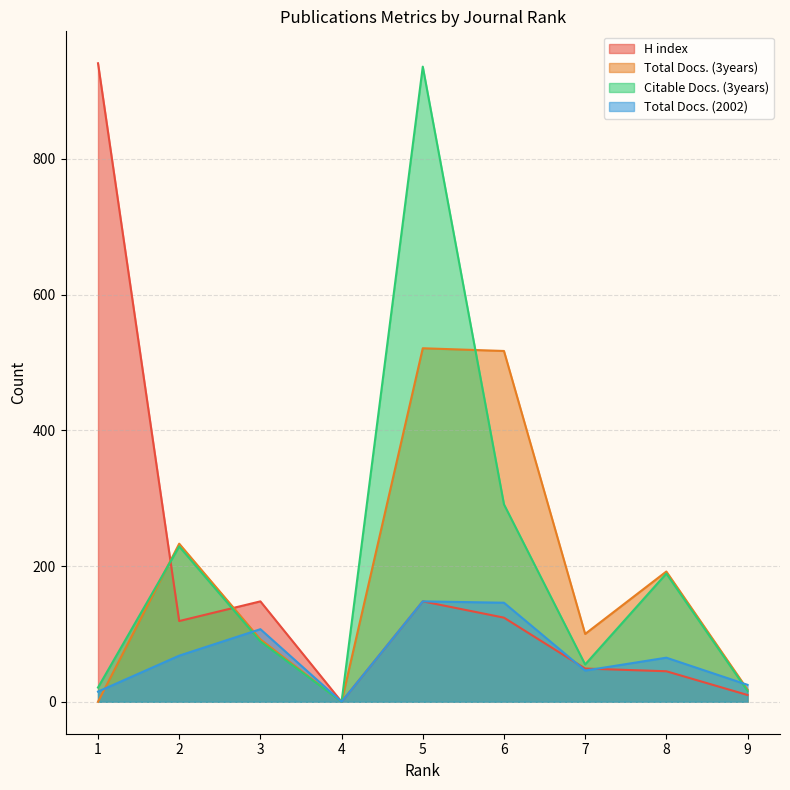

Where is Citable Docs. (3years) nearest to the value 468?

6